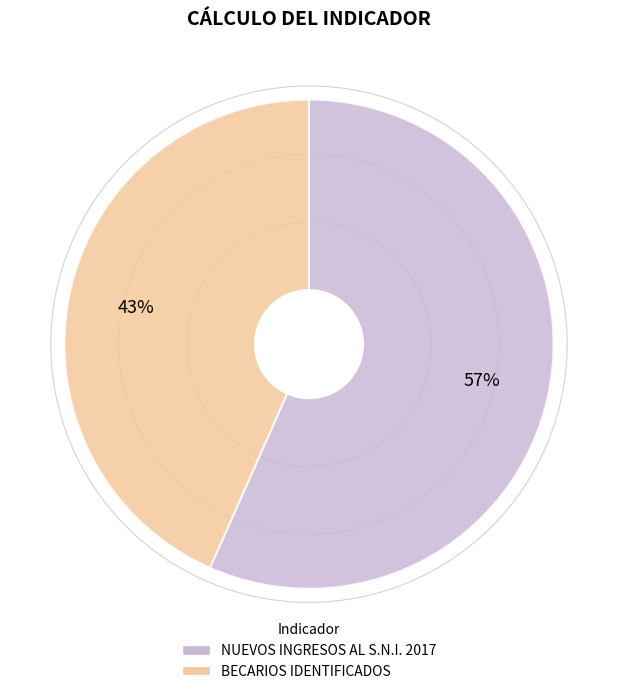

To the nearest percent, what percentage of the pie is NUEVOS INGRESOS AL S.N.I. 2017?

57%